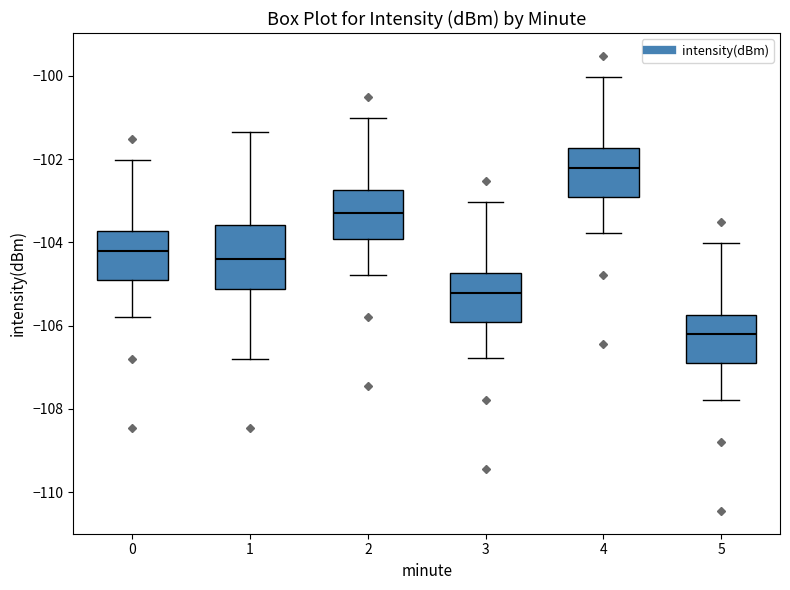

Reading left to right, read every box against the y-axis: the position of its median line, the range the box covers, and the ends of its whiskers. The values are not printed on the chart, so give them approximately, as read against the axis.

0: median -104.2, box -105.0 to -103.8, whiskers -105.8 to -102.0
1: median -104.4, box -105.2 to -103.6, whiskers -106.8 to -101.4
2: median -103.2, box -104.0 to -102.8, whiskers -104.8 to -101.0
3: median -105.2, box -106.0 to -104.8, whiskers -106.8 to -103.0
4: median -102.2, box -103.0 to -101.8, whiskers -103.8 to -100.0
5: median -106.2, box -107.0 to -105.8, whiskers -107.8 to -104.0